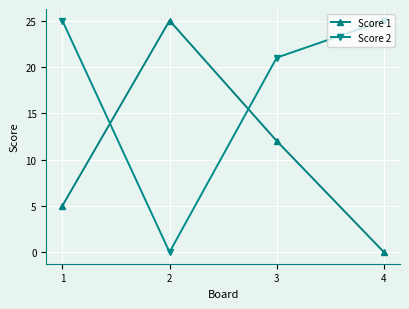

Reading right to left, extract all data points from this chart.

Score 1: 4=0	3=12	2=25	1=5
Score 2: 4=25	3=21	2=0	1=25